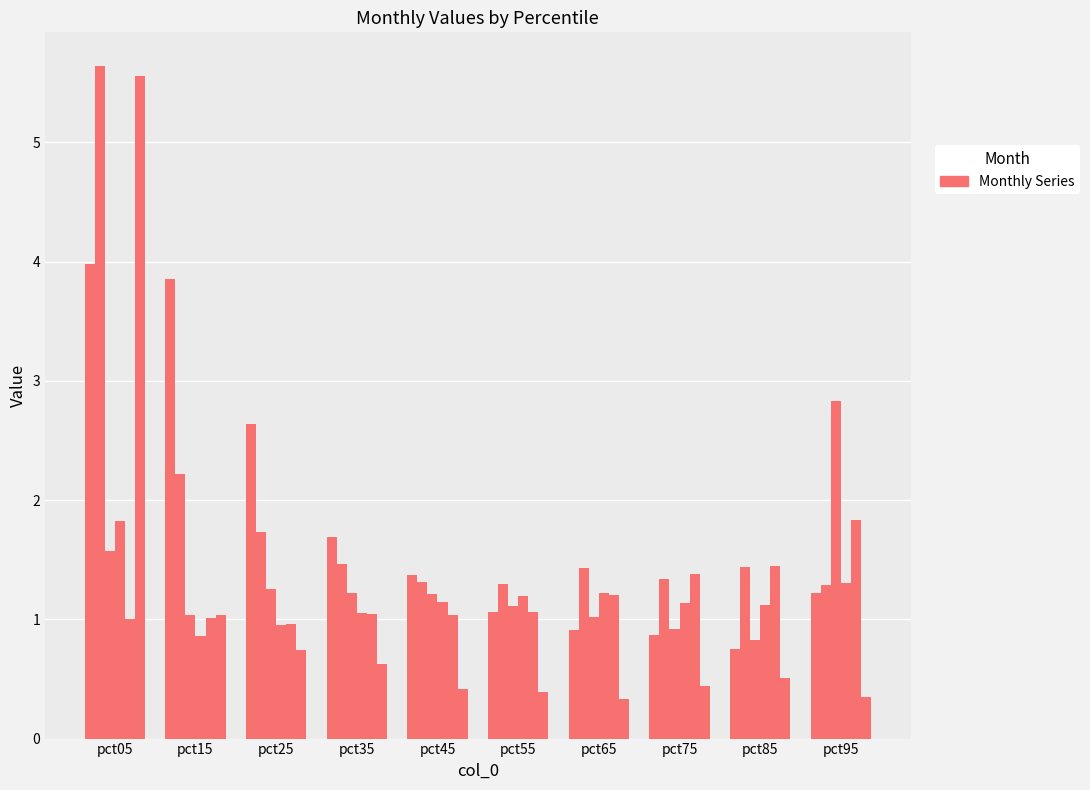

Is it true that Jan equals 1.1 at pct55?

True